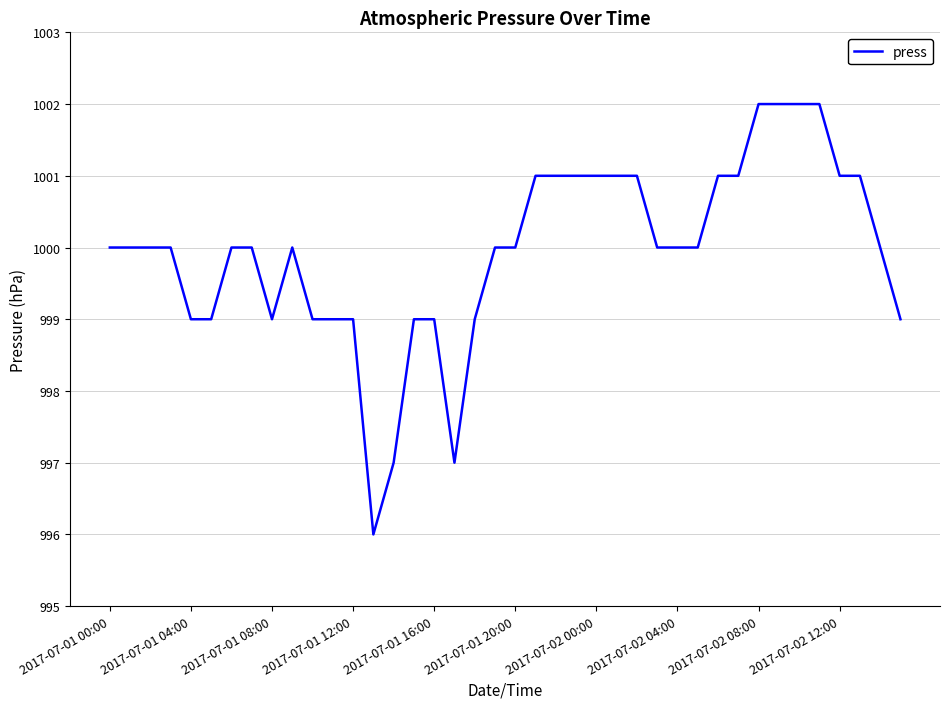

What is the maximum value shown in the chart?

1002